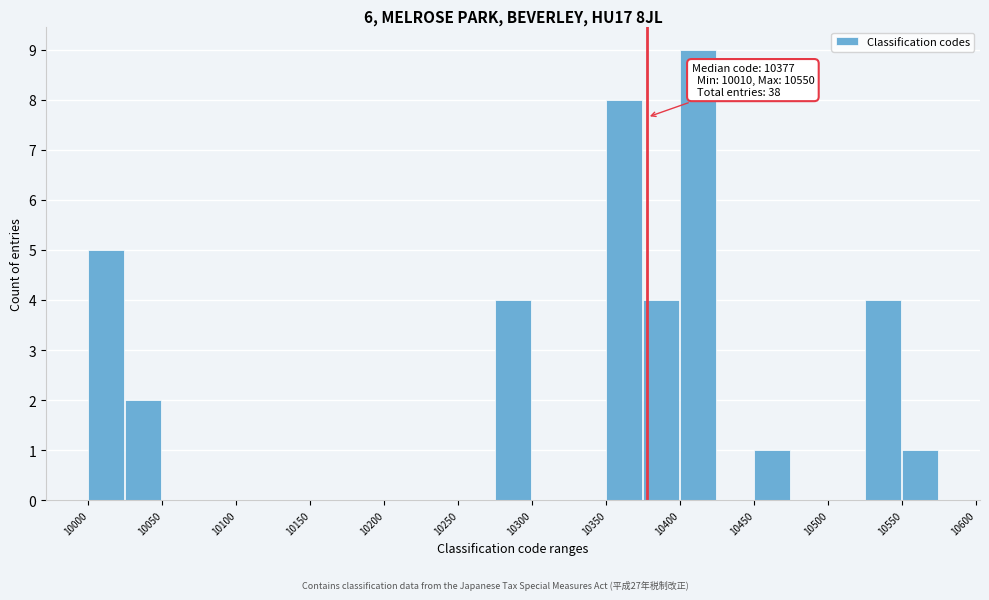

Which range on the x-axis has the tallest bar?

10400 to 10425